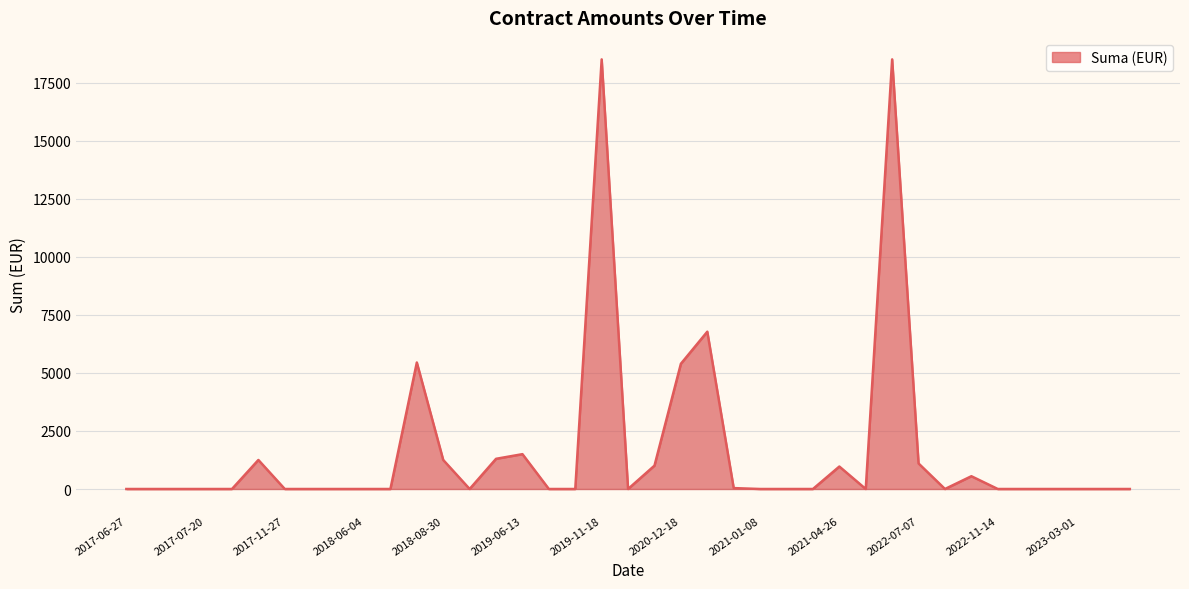

What is the difference between the maximum and minimum values?

18500.0